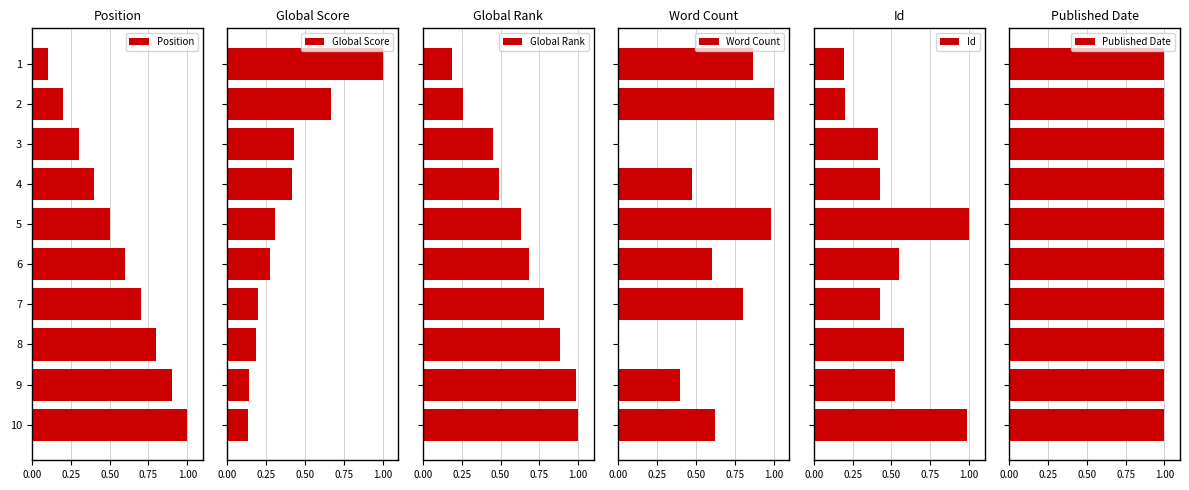

What is the highest value of the Global Score series?

1.0